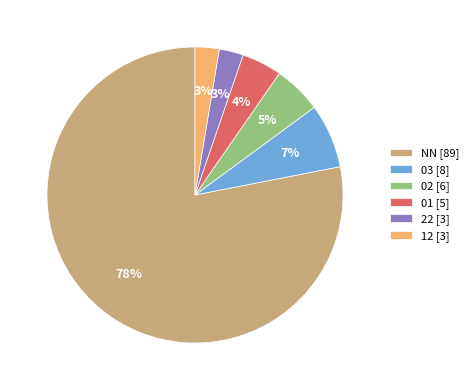

To the nearest percent, what is the difference between the largest and smallest slice percentages?

75%